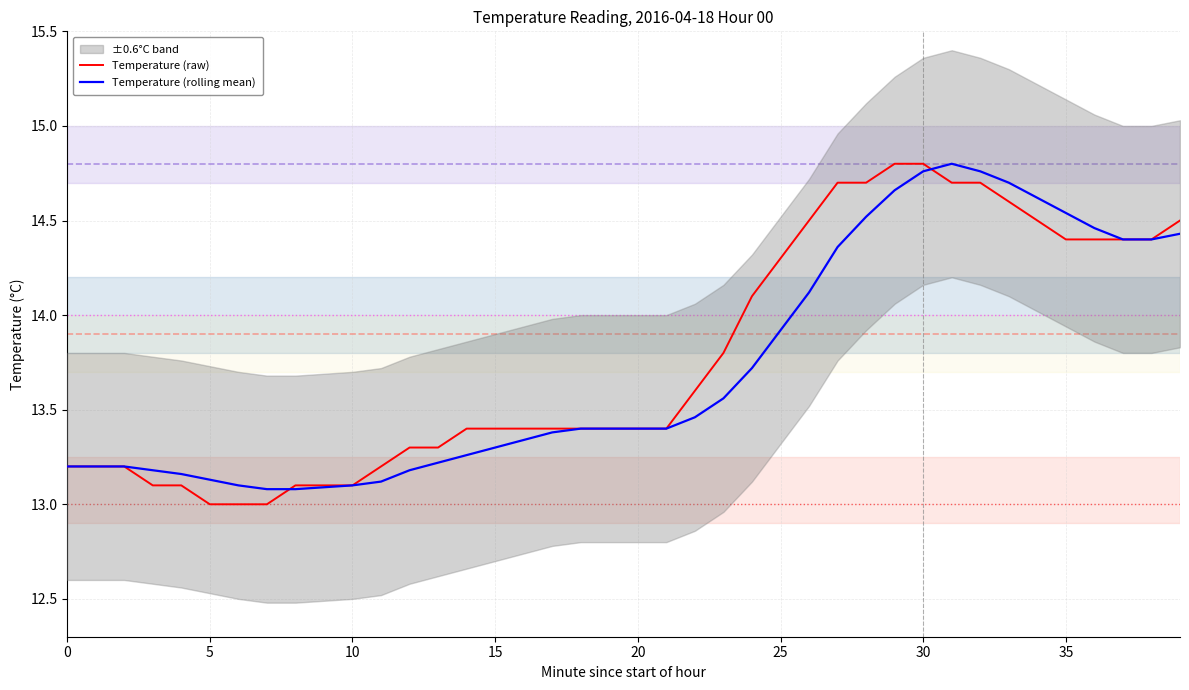

The value of Temperature (raw) at 23 is 13.8. True or false?

True